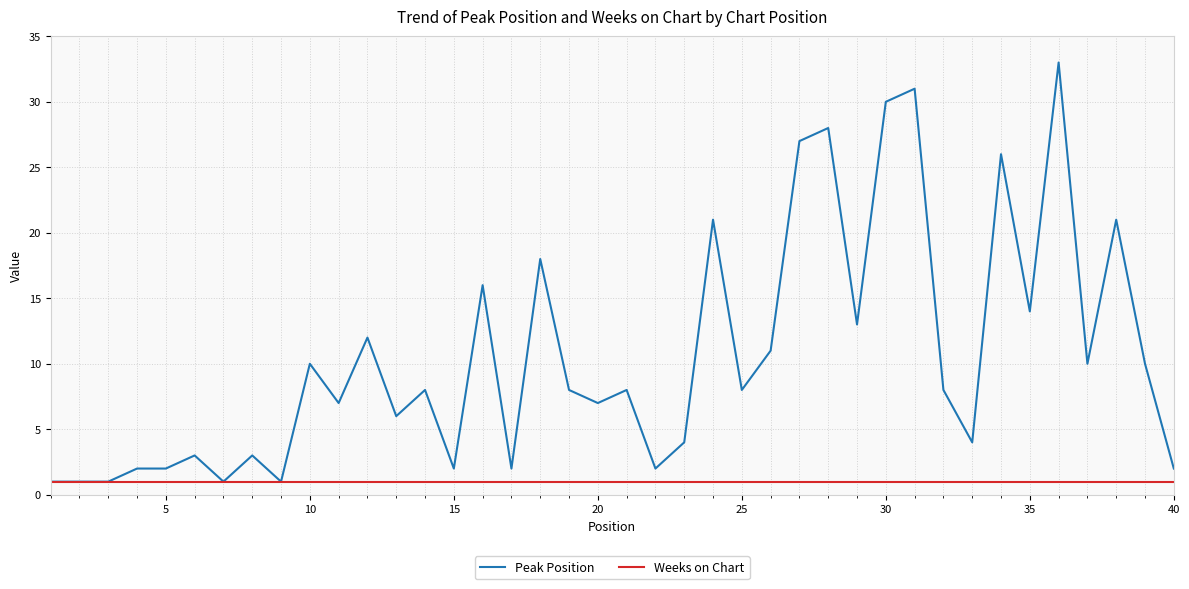

List the series in order of their peak value, highest first.

Peak Position, Weeks on Chart